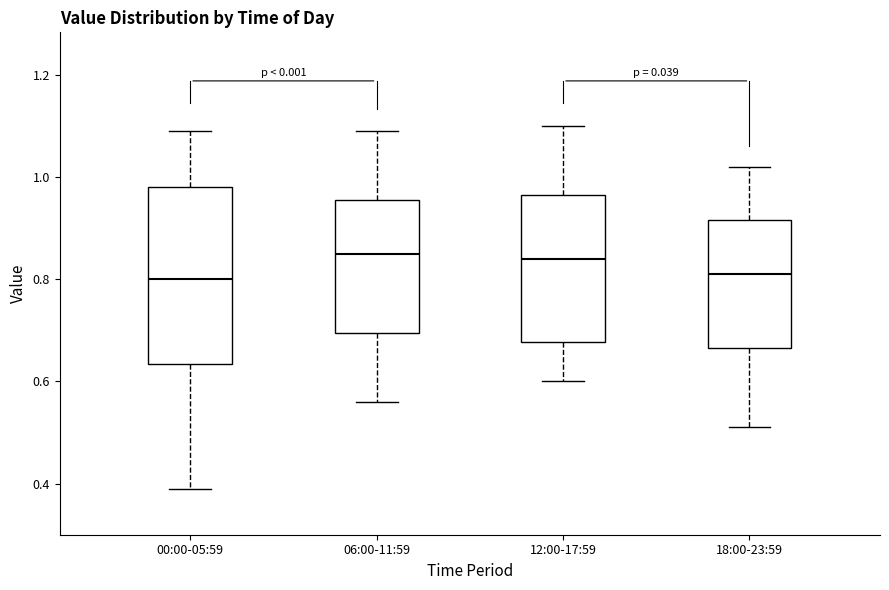

Comparing the boxes themselves (not the whiskers), which one is the tallest?

00:00-05:59